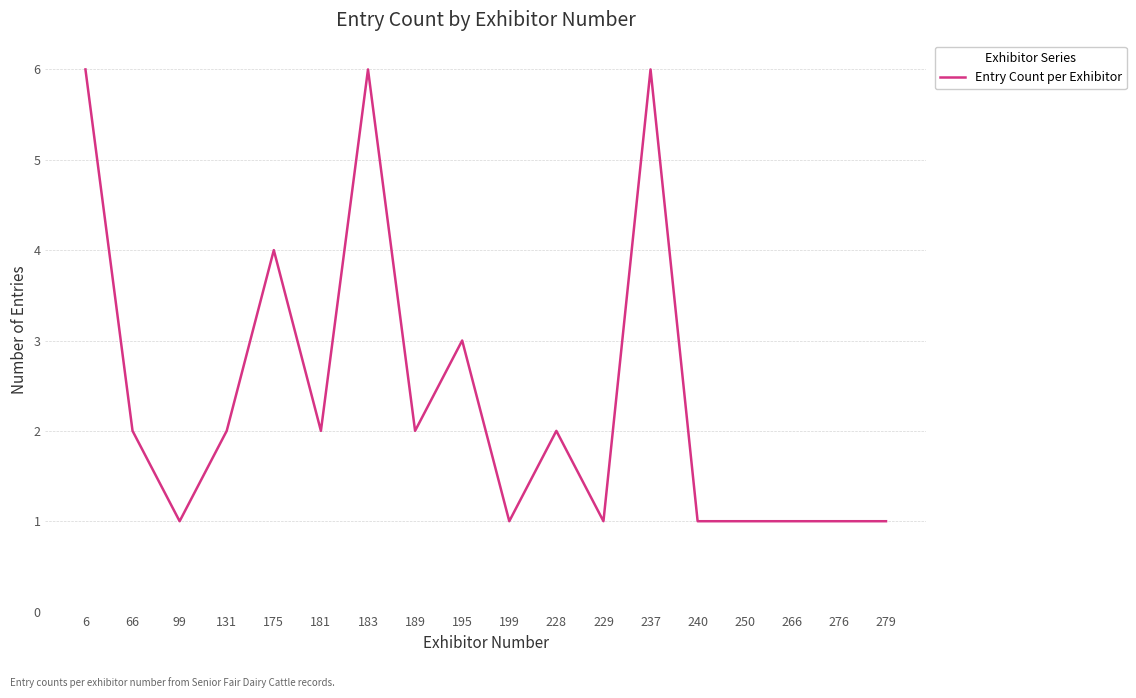

True or false: the data shows 0 at 266.

False